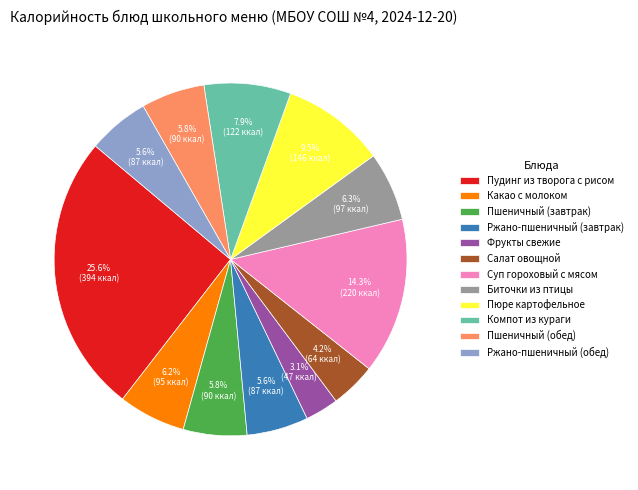

Is there any slice that represents more than half of the pie?

No